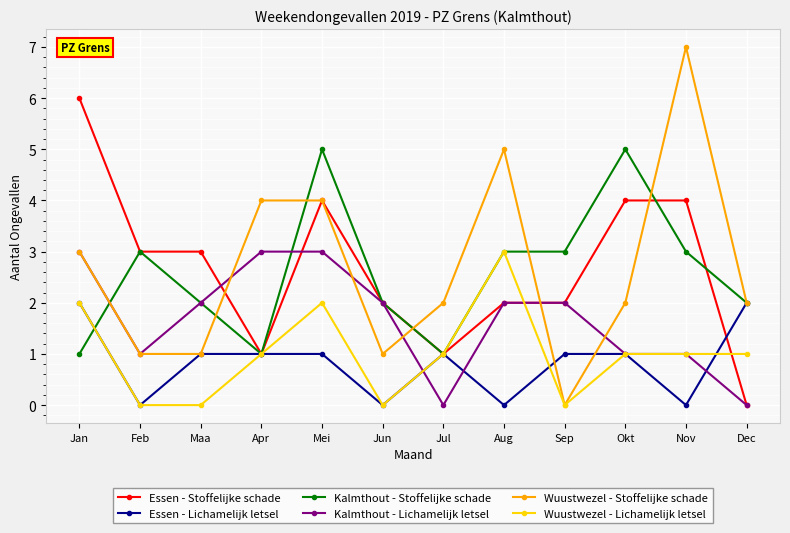

What is the total value across all series at Feb?

8